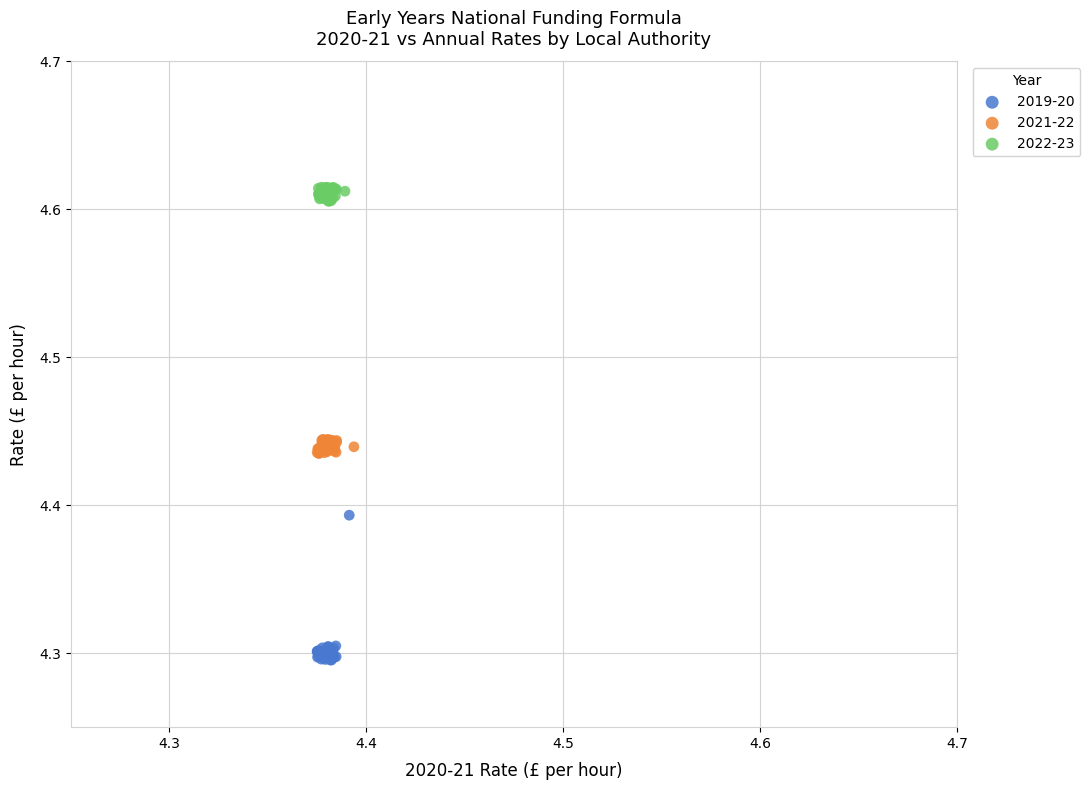

What are all the series names shown in the legend?

2019-20, 2021-22, 2022-23